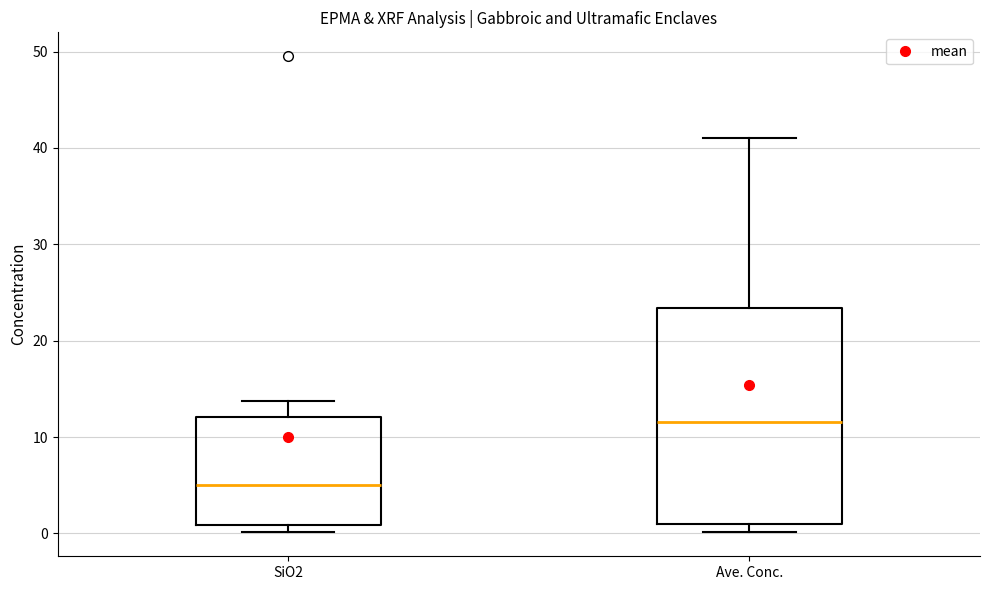

Where is the upper edge of the box for Ave. Conc. on the y-axis? The values are not printed on the chart, so give them approximately, as read against the axis.

23